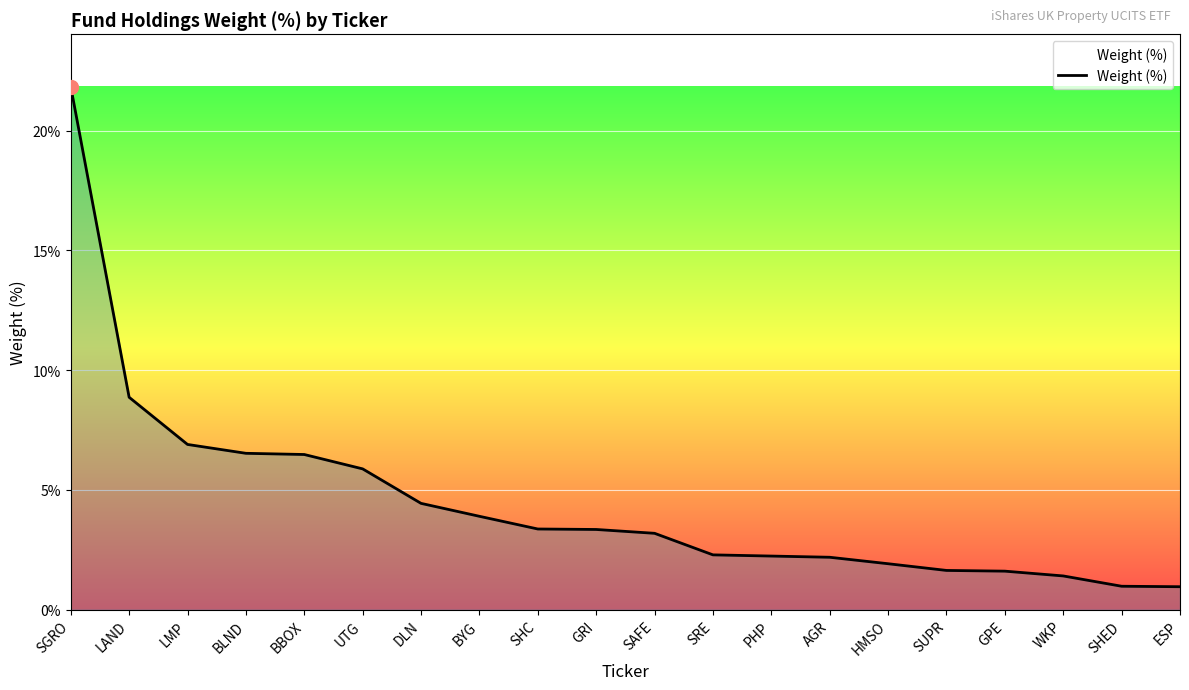

Is it true that the value at SHED is 1.0?

True